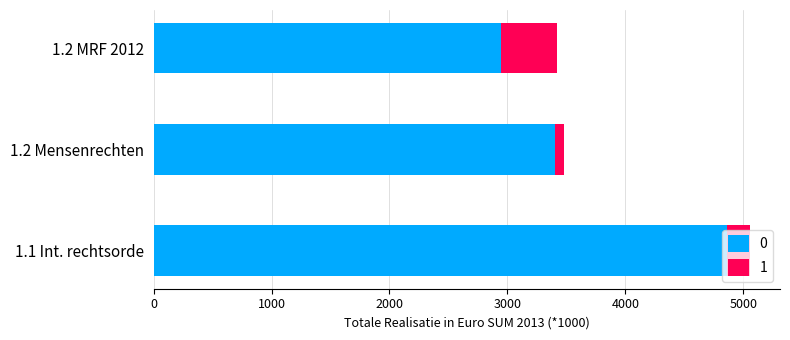

At which label does 0 reach its minimum?

1.2 MRF 2012